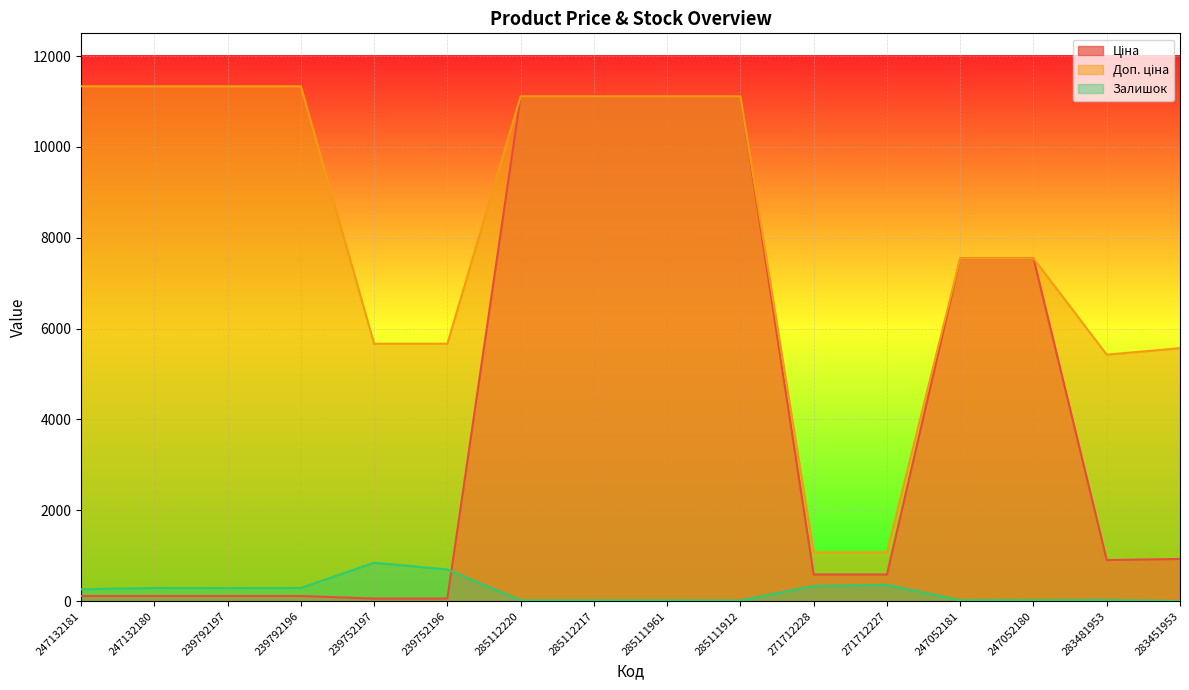

How many values in the Залишок series exceed 260?

7